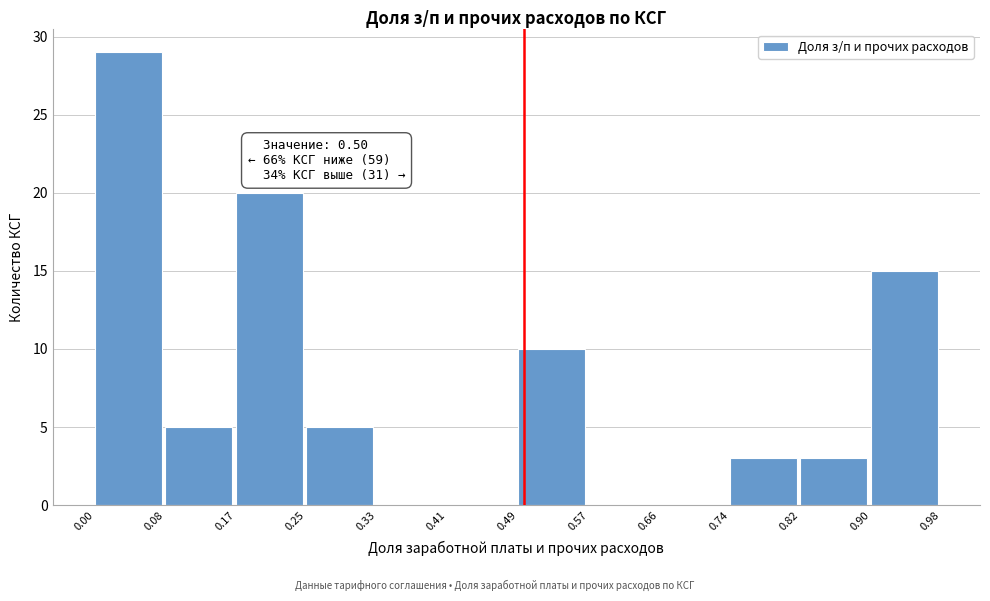

Over which range of the x-axis is the bar tallest?

0.00 to 0.08